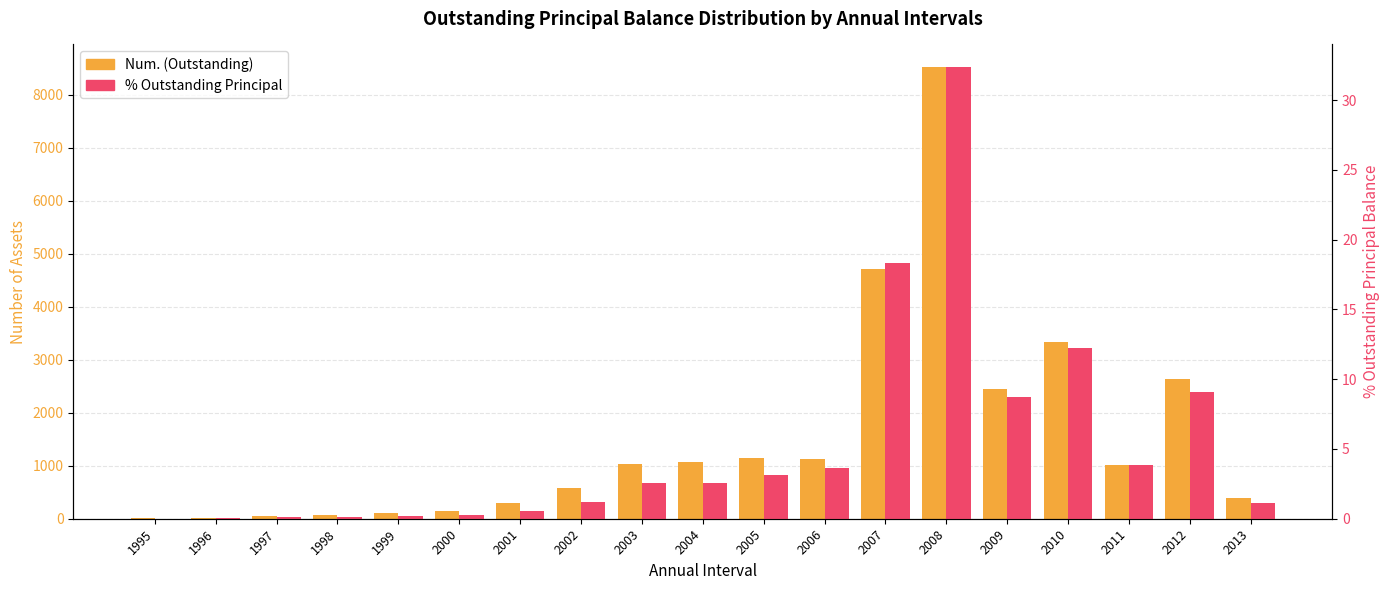

How many values in the Num. (Outstanding) series exceed 1019?

9